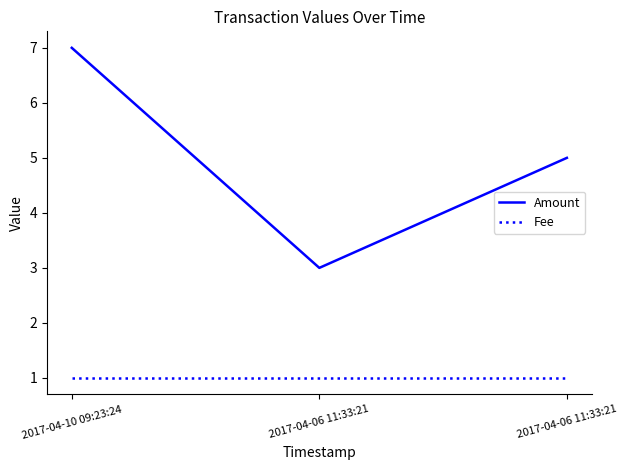

At which category is the sum across all series the highest?

2017-04-10 09:23:24